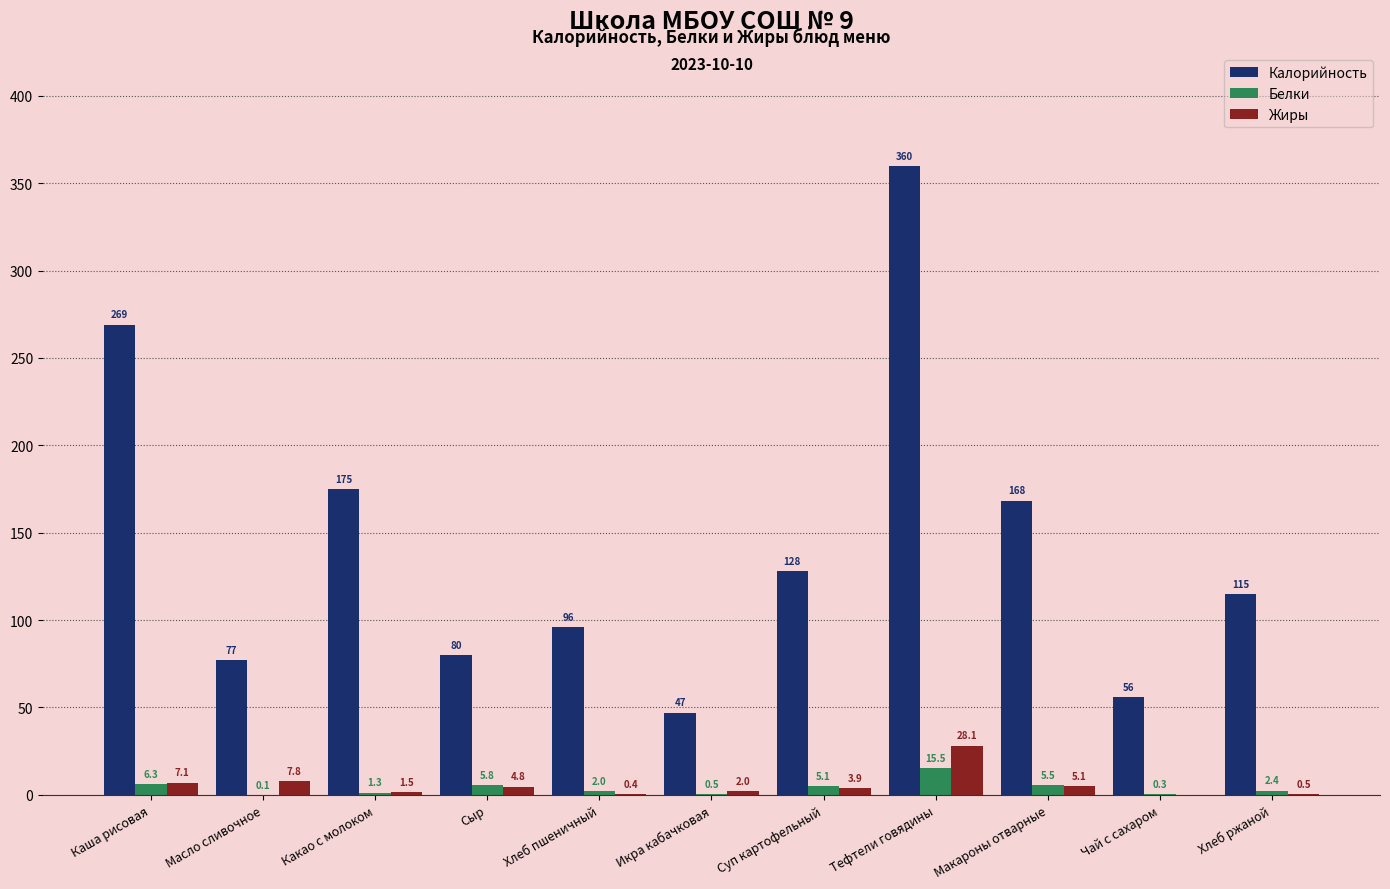

At which label does Калорийность reach its peak?

Тефтели говядины